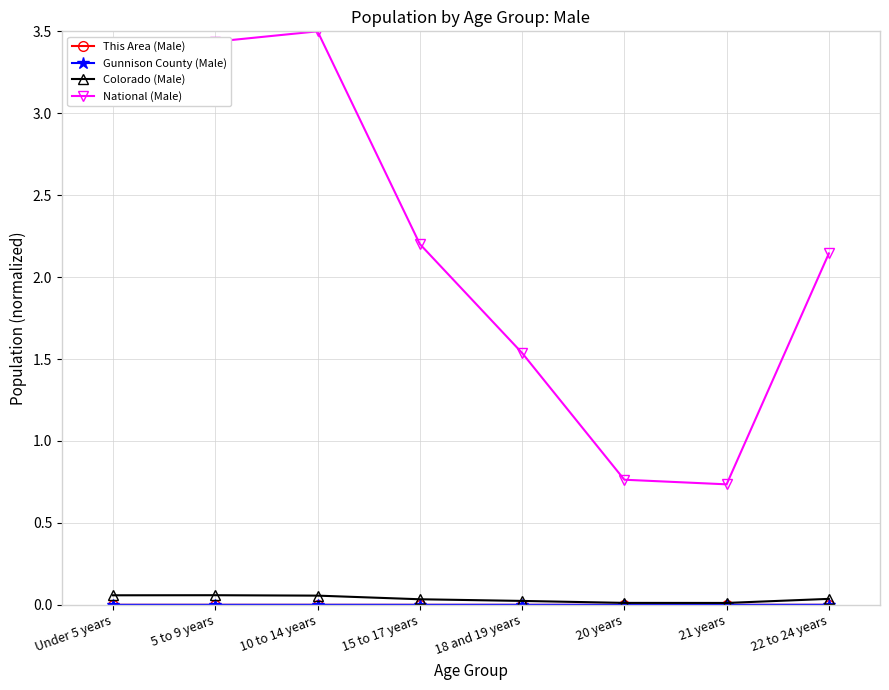

How many interior local peaks does the National (Male) series have?

1